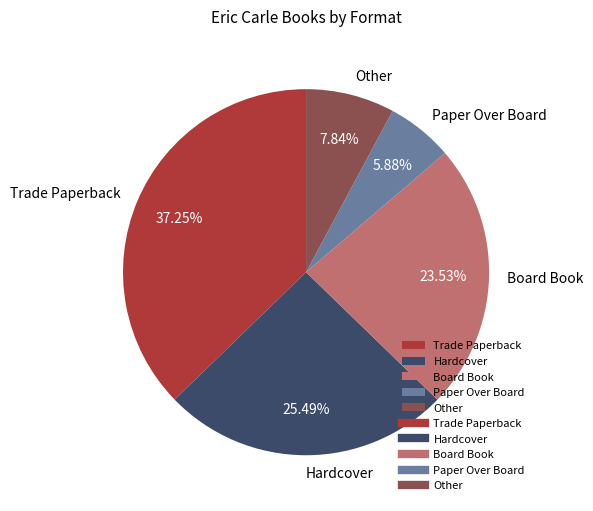

Do Hardcover and Trade Paperback together represent more than half of the pie?

Yes